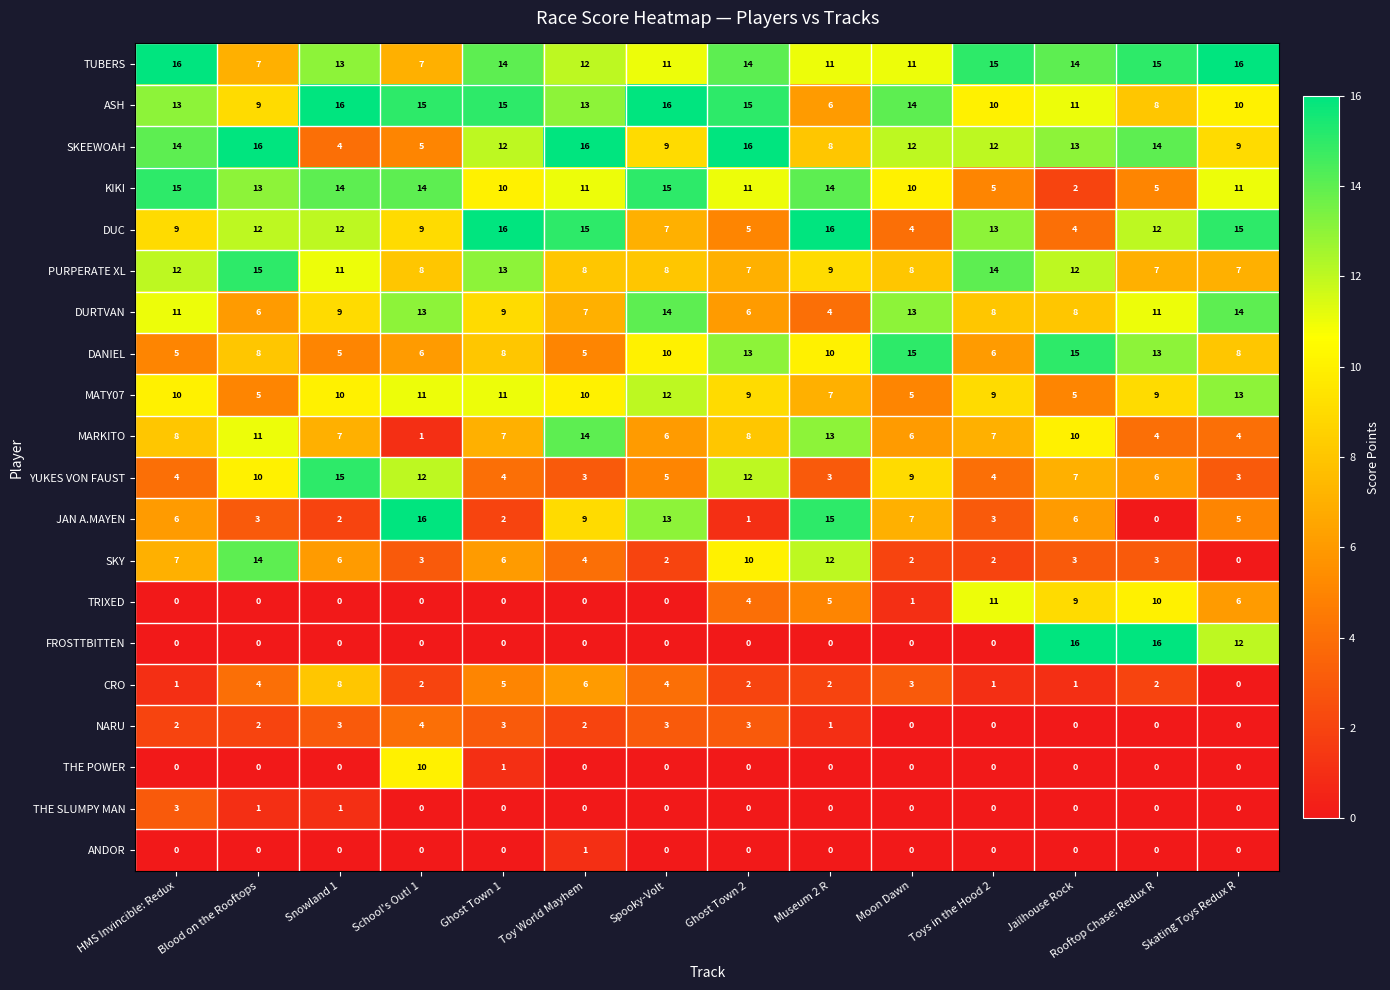

The value of JAN A.MAYEN at Spooky-Volt is 23. True or false?

False